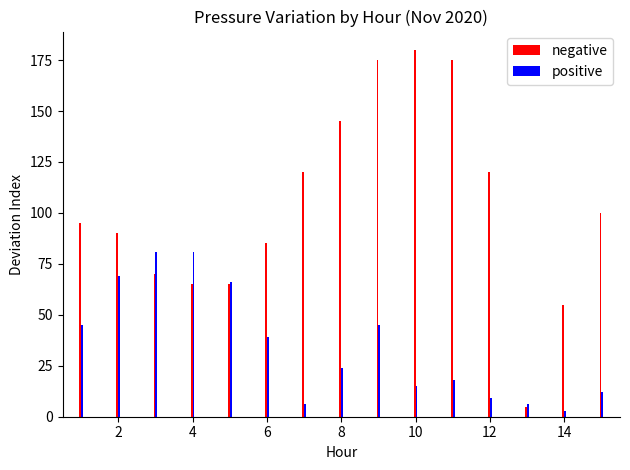

What is the difference between the maximum and second lowest values in the positive series?

75.0